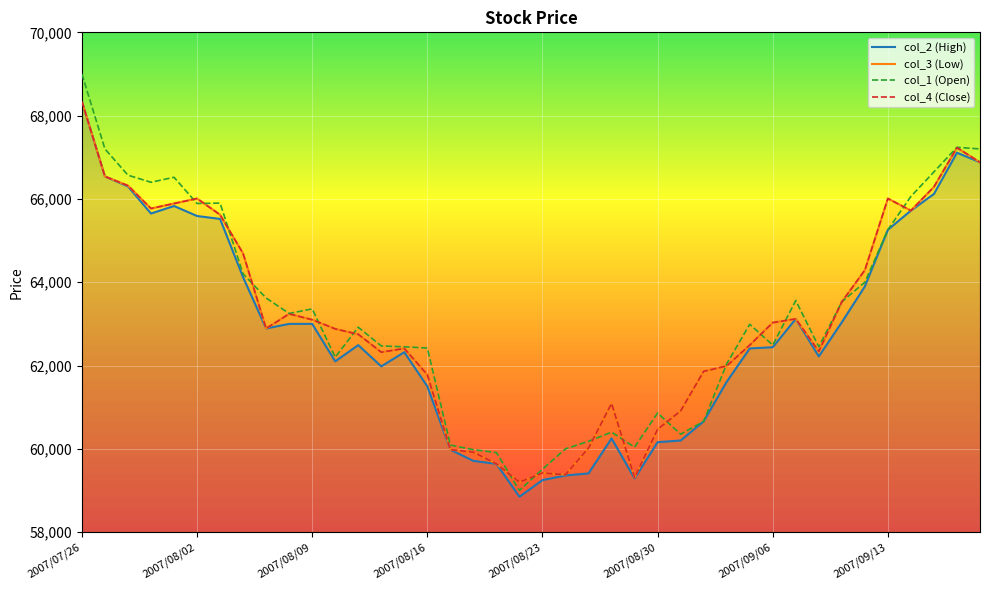

Reading left to right, transcribe all the data shown in this chart.

col_2 (High): 68340	66540	66300	65650	65830	65590	65520	64120	62890	63000	63000	62100	62490	61980	62320	61500	59980	59710	59640	58850	59250	59360	59410	60250	59290	60160	60200	60660	61610	62410	62440	63120	62220	63040	63900	65260	65720	66120	67110	66880
col_3 (Low): 68340	66540	66320	65770	65890	66010	65620	64690	62890	63240	63100	62880	62750	62320	62410	61780	59980	59920	59640	59200	59420	59380	60020	61090	59310	60470	60910	61860	61990	62490	63030	63120	62340	63530	64290	66010	65720	66290	67230	66880
col_1 (Open): 69000	67200	66570	66400	66520	65890	65900	64200	63620	63250	63360	62200	62920	62470	62450	62420	60090	59980	59910	59000	59510	60000	60180	60400	60040	60860	60350	60660	62040	62990	62490	63560	62450	63530	64000	65260	66060	66650	67240	67200
col_4 (Close): 68340	66540	66320	65770	65890	66010	65620	64690	62890	63240	63100	62880	62750	62320	62410	61780	59980	59920	59640	59200	59420	59380	60020	61090	59310	60470	60910	61860	61990	62490	63030	63120	62340	63530	64290	66010	65720	66290	67230	66880